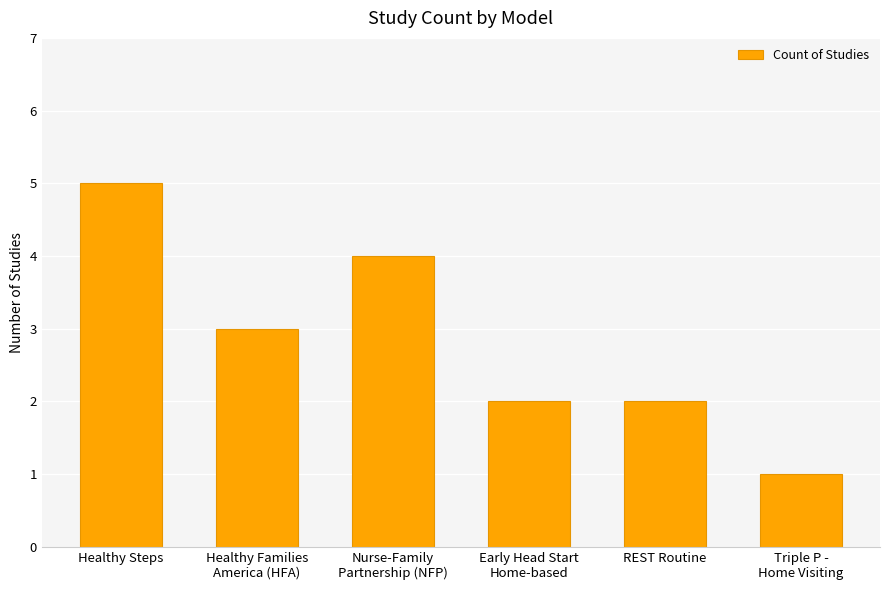

At which category does the chart reach its peak across all series?

Healthy Steps